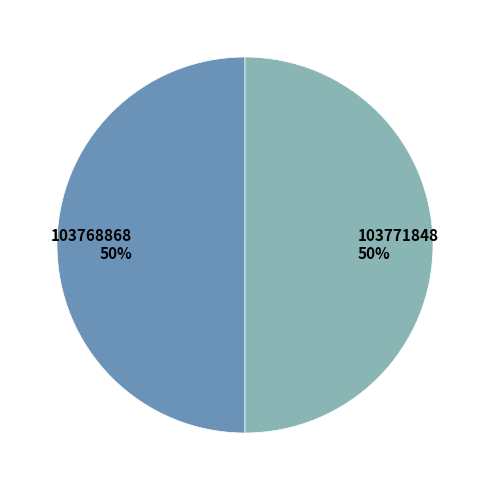

What is the ratio of the value at 103771848 50% to the value at 103768868 50%?

1.0